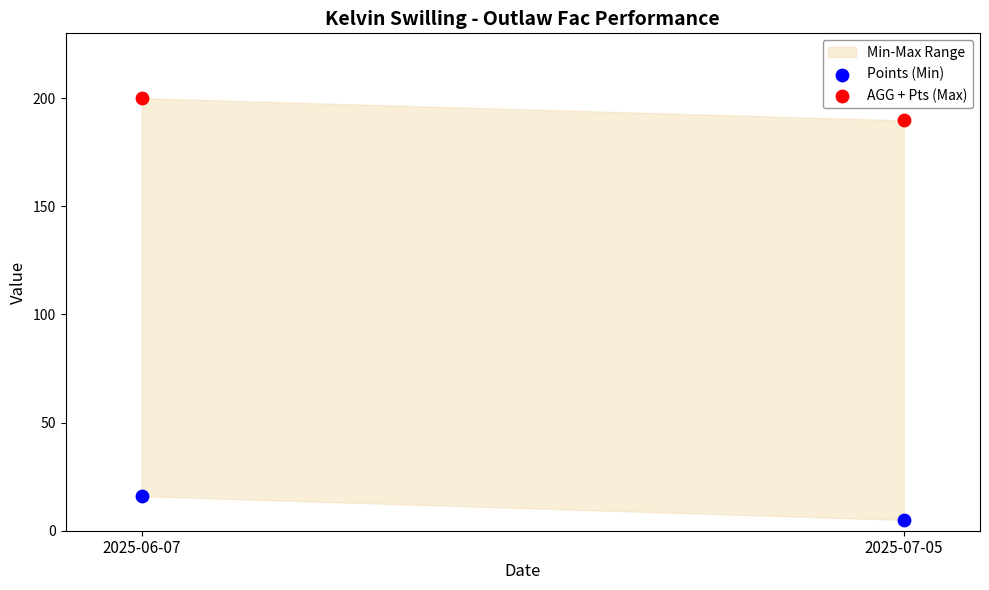

Across all data points, what is the average Y value?

102.7